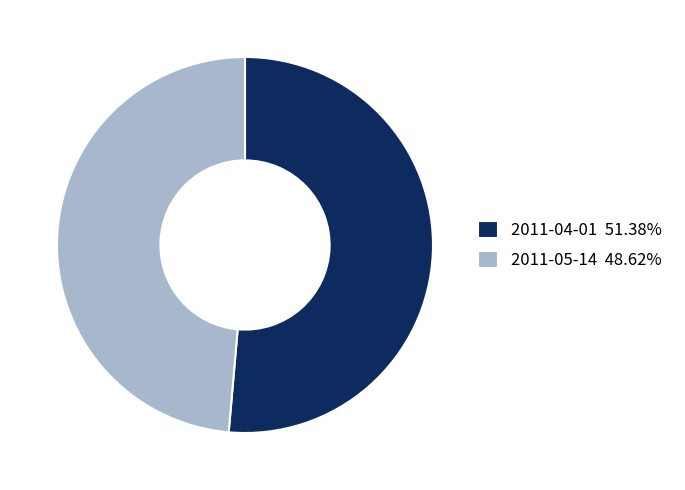

The 2011-04-01 slice represents 51% of the pie. True or false?

True